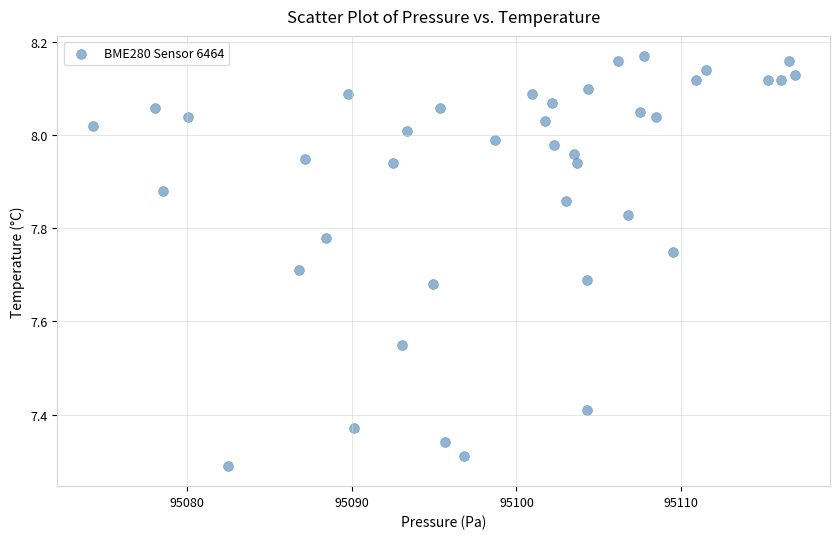

What is the range of Y values (max minus min)?

0.9